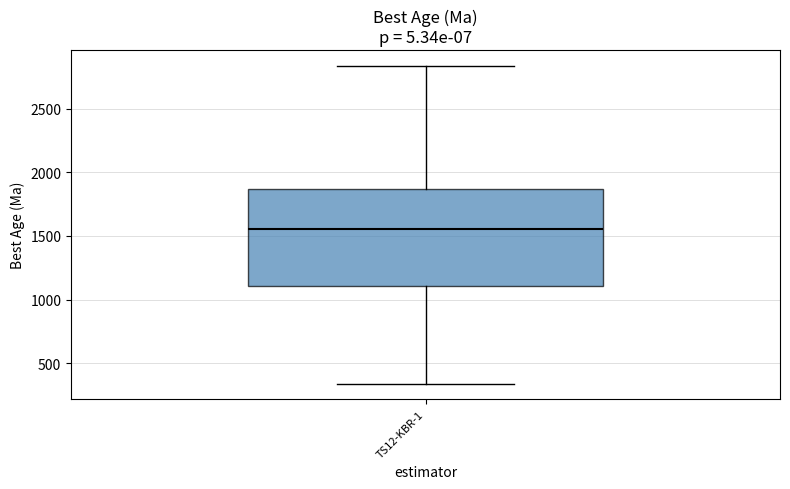

Read this box plot against the y-axis: the position of the median line, the range covered by the box, and the ends of both whiskers. The values are not printed on the chart, so give them approximately, as read against the axis.

median 1550, box 1100 to 1850, whiskers 350 to 2850